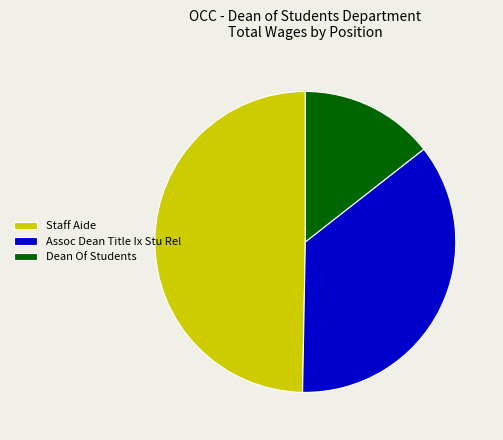

Rank the categories by value from highest to lowest.

Staff Aide, Assoc Dean Title Ix Stu Rel, Dean Of Students